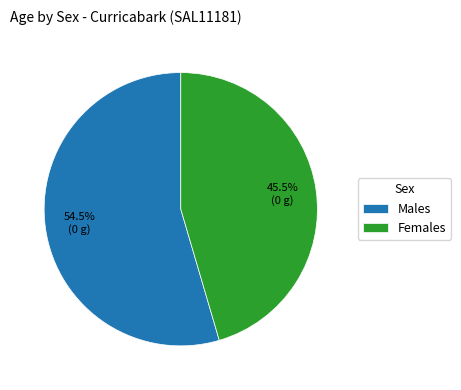

What is the majority slice?

Males